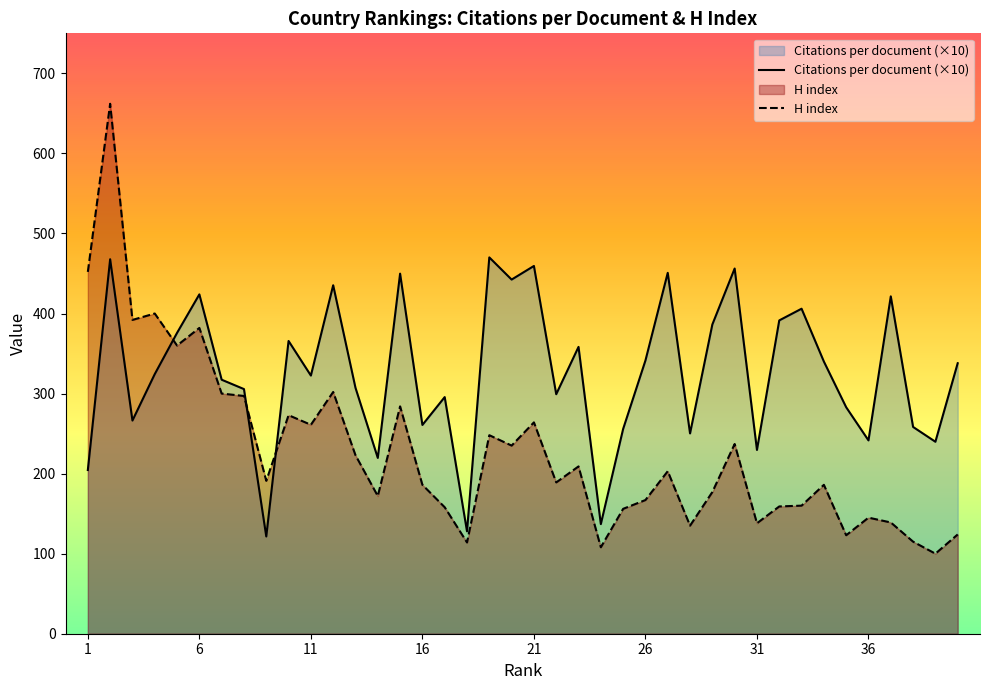

Rank the series by their maximum value, from highest to lowest.

H index, Citations per document (×10)